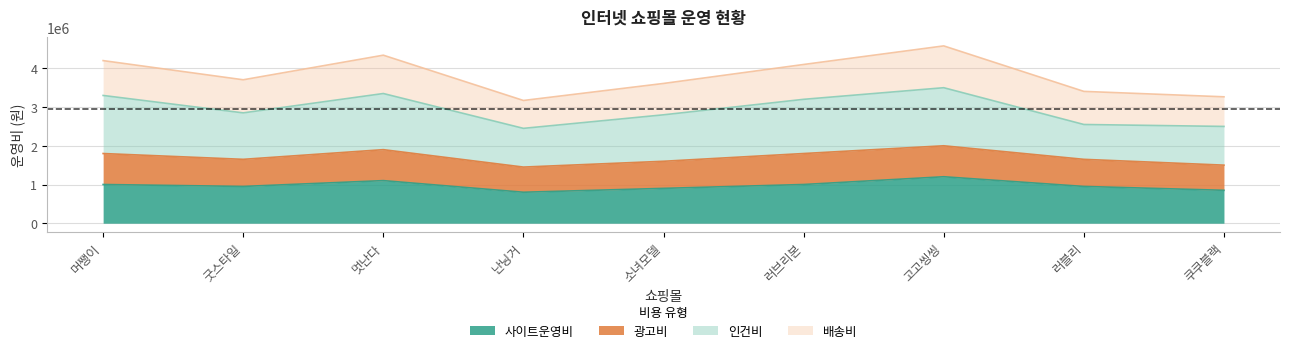

At which category is the sum across all series the highest?

고고씽씽